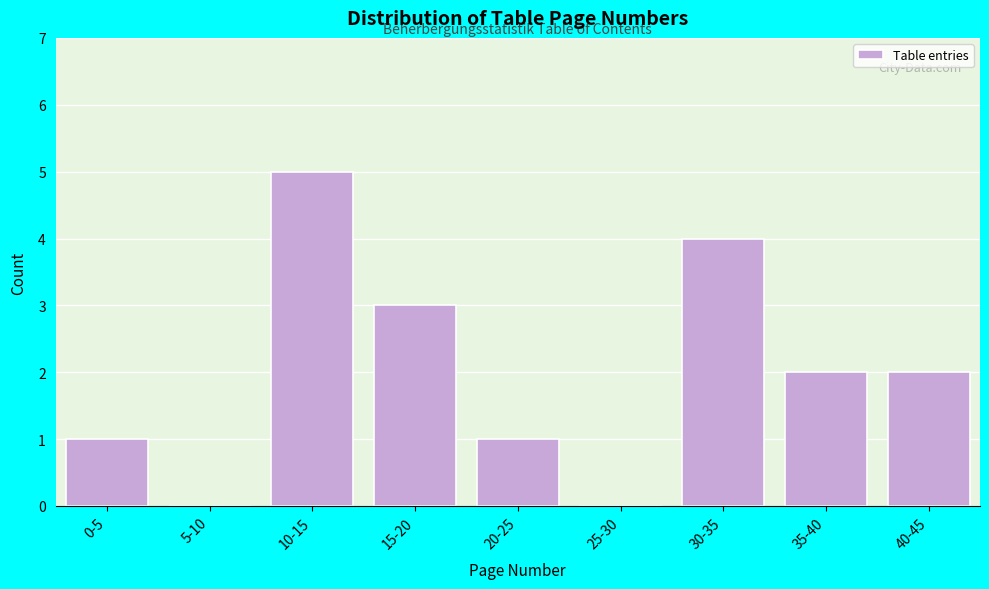

Reading right to left, extract all data points from this chart.

40-45=2	35-40=2	30-35=4	25-30=0	20-25=1	15-20=3	10-15=5	5-10=0	0-5=1